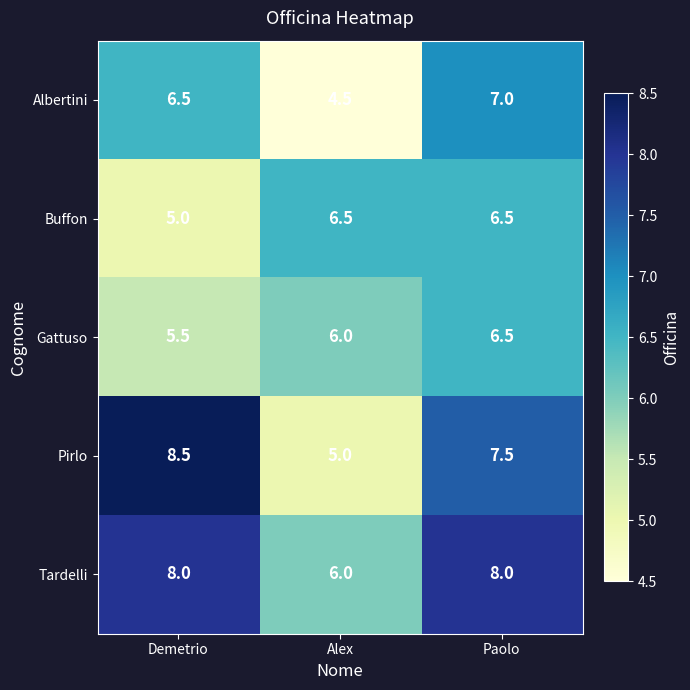

At which label is Gattuso closest to 6?

Alex